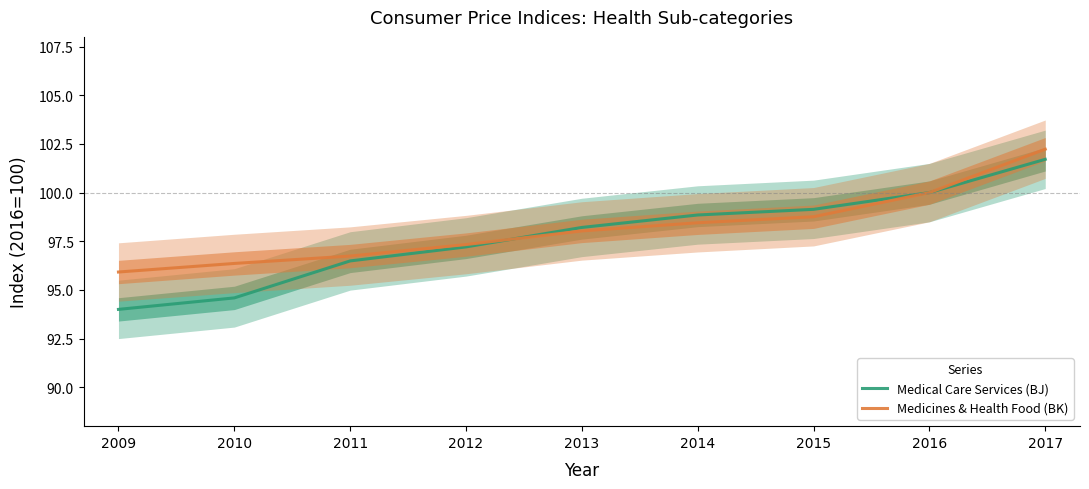

True or false: Medicines & Health Food (BK) has more than 0 interior local peaks.

False